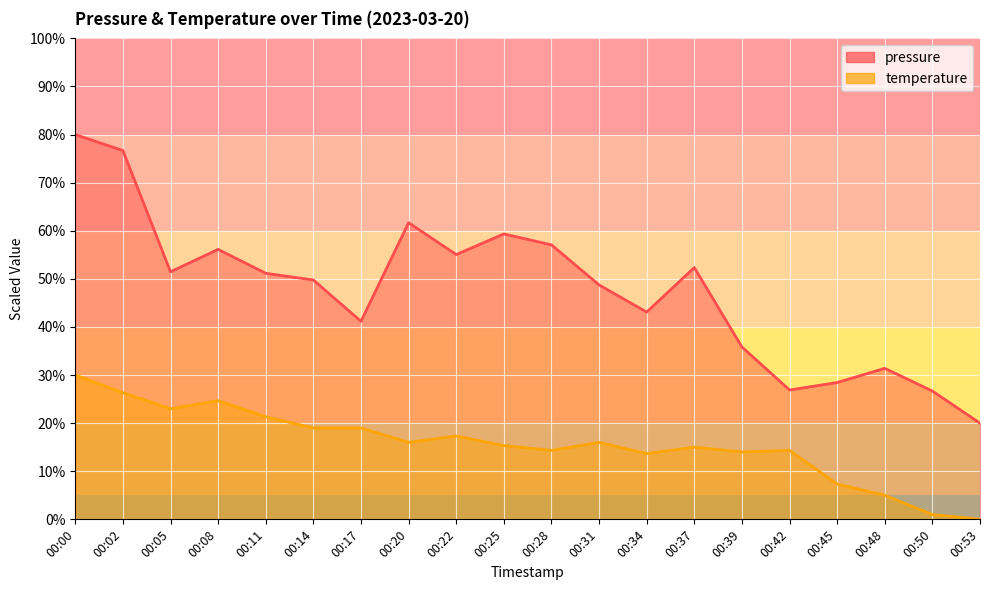

Reading right to left, extract all data points from this chart.

pressure: 00:53=20.0	00:50=26.7	00:48=31.4	00:45=28.4	00:42=26.9	00:39=35.8	00:37=52.4	00:34=43.1	00:31=48.7	00:28=57.1	00:25=59.3	00:22=55.1	00:20=61.7	00:17=41.2	00:14=49.8	00:11=51.2	00:08=56.1	00:05=51.5	00:02=76.7	00:00=80.0
temperature: 00:53=0.0	00:50=1.0	00:48=5.0	00:45=7.3	00:42=14.3	00:39=14.0	00:37=15.0	00:34=13.7	00:31=16.0	00:28=14.3	00:25=15.3	00:22=17.3	00:20=16.0	00:17=19.0	00:14=19.0	00:11=21.3	00:08=24.7	00:05=23.0	00:02=26.3	00:00=30.0